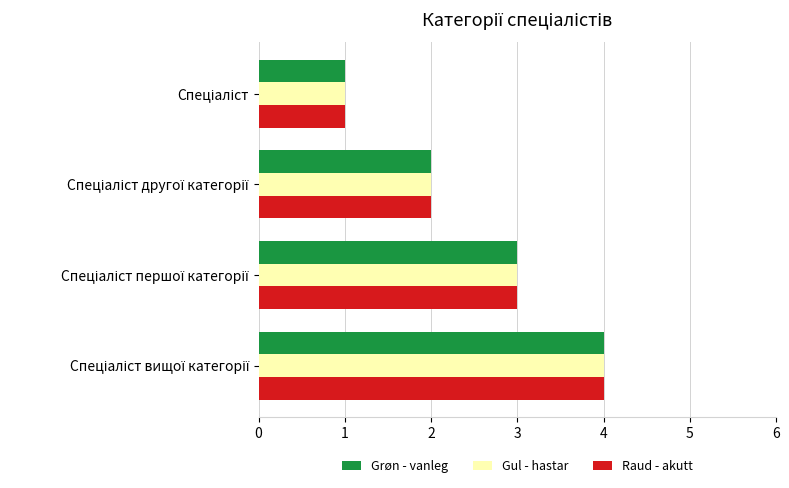

What is the difference between the second highest and second lowest values in the Grøn - vanleg series?

1